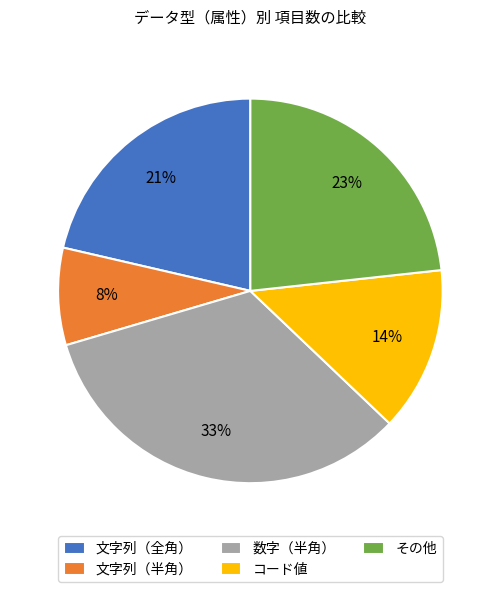

Rank the categories by value from highest to lowest.

数字（半角）, その他, 文字列（全角）, コード値, 文字列（半角）